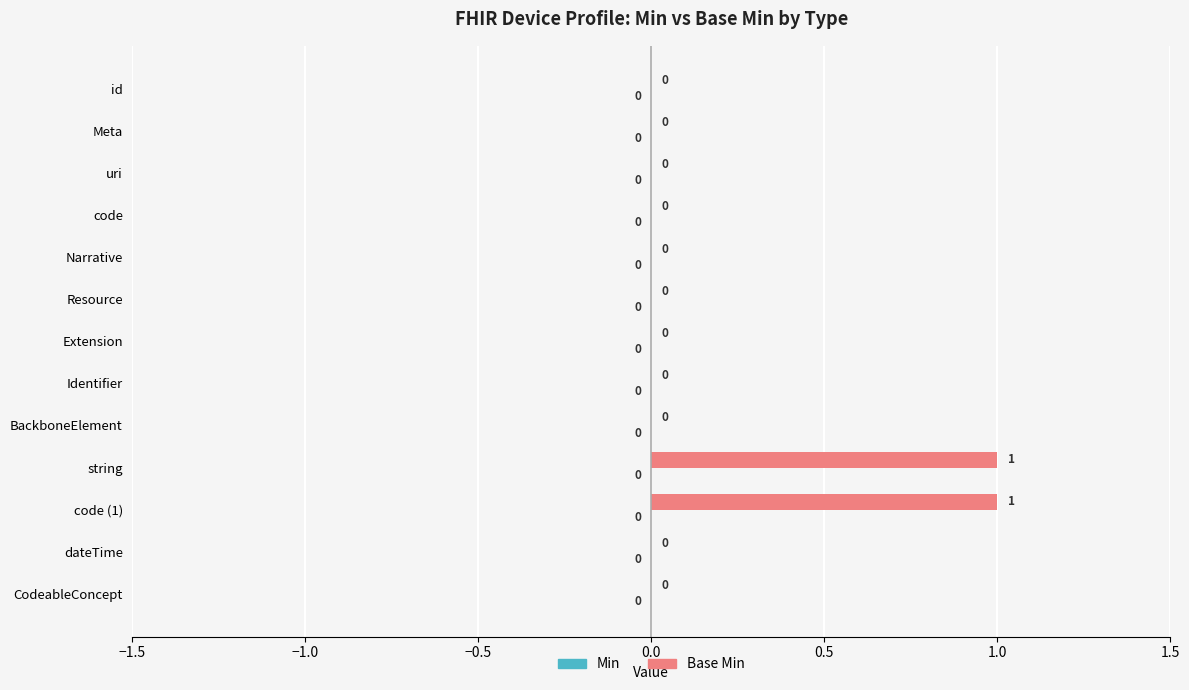

True or false: the data shows 1 at id.

False